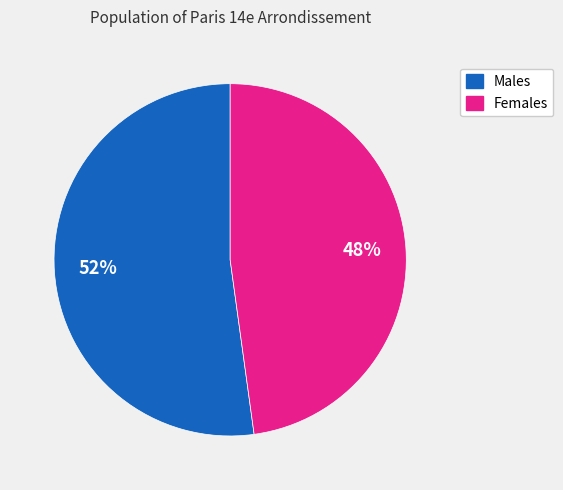

Is there any slice that represents more than half of the pie?

Yes